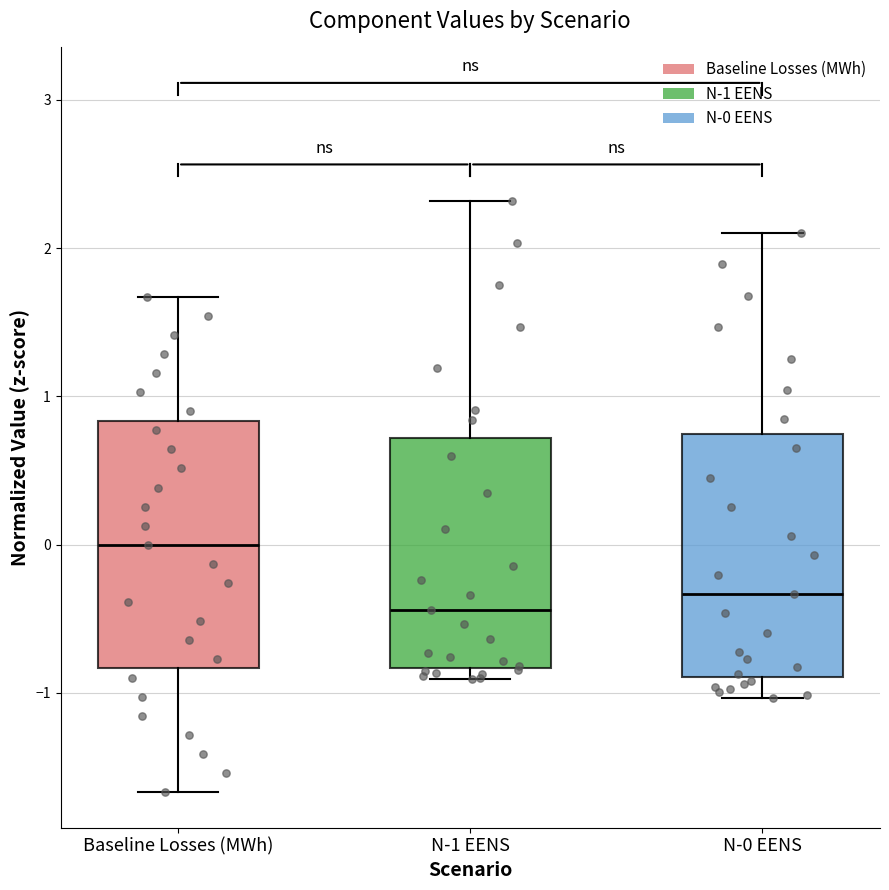

Where does the lower whisker of the box for Baseline Losses (MWh) end on the y-axis? The values are not printed on the chart, so give them approximately, as read against the axis.

-1.7